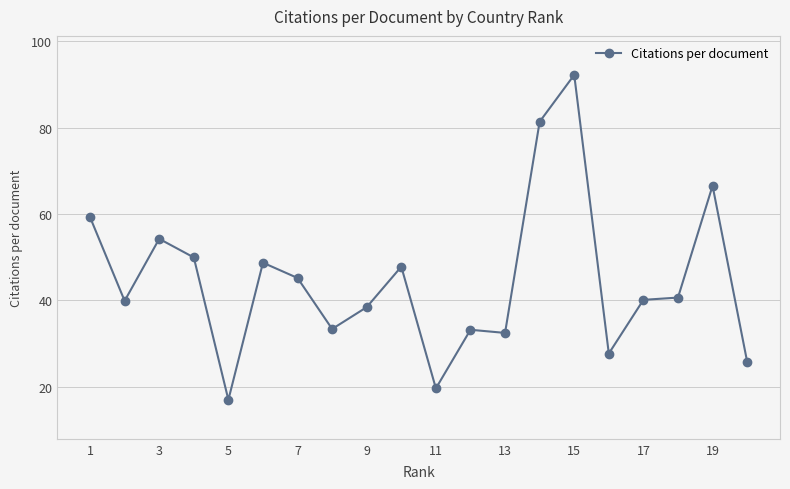

True or false: the data has more than 1 interior local peaks.

True